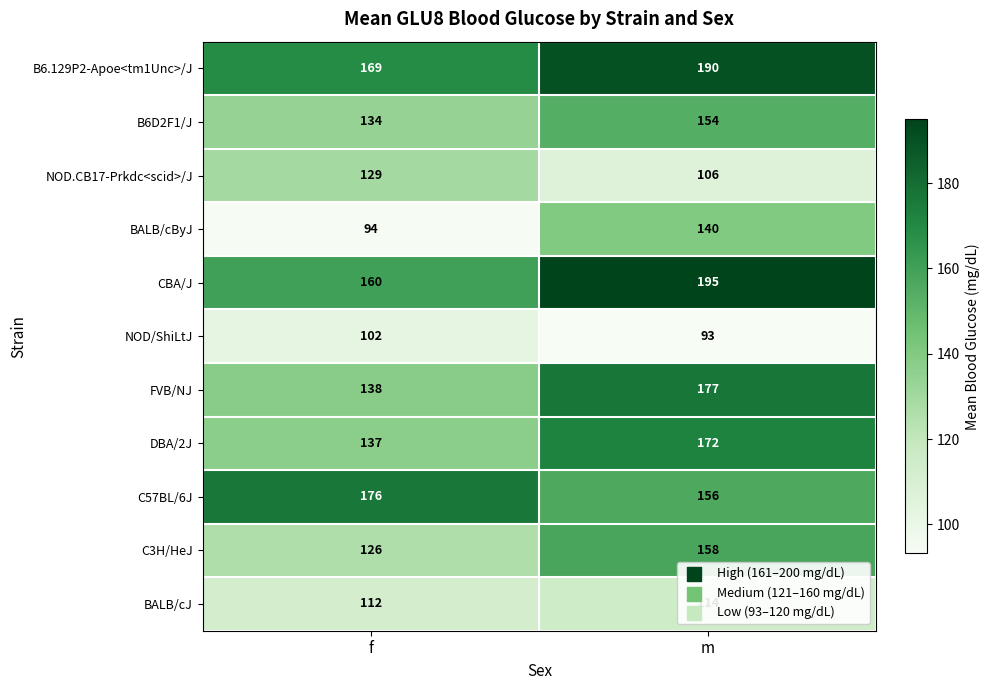

What is the difference between the maximum and minimum values in the B6D2F1/J series?

20